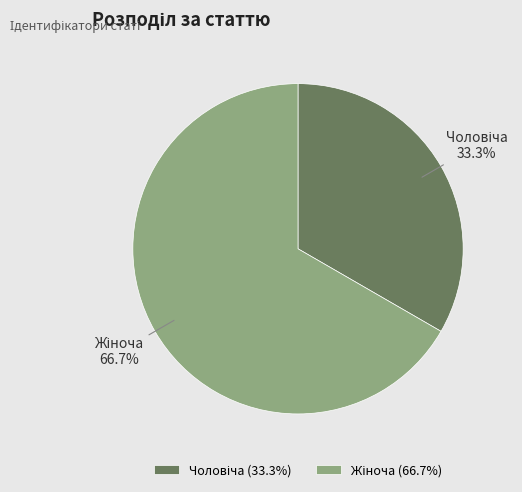

Is there a majority slice in this chart?

Yes